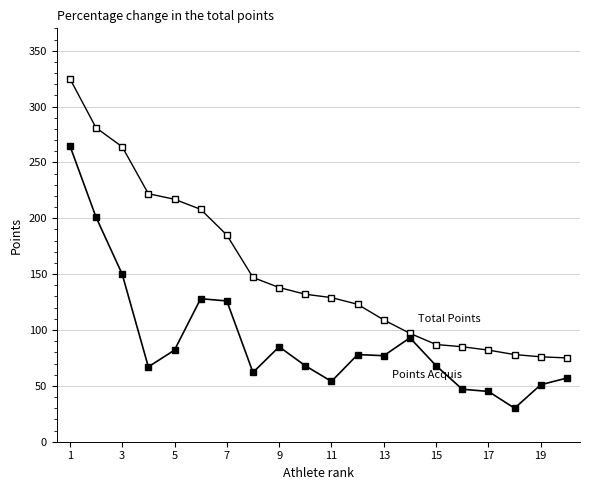

How many data points does each series have?

20